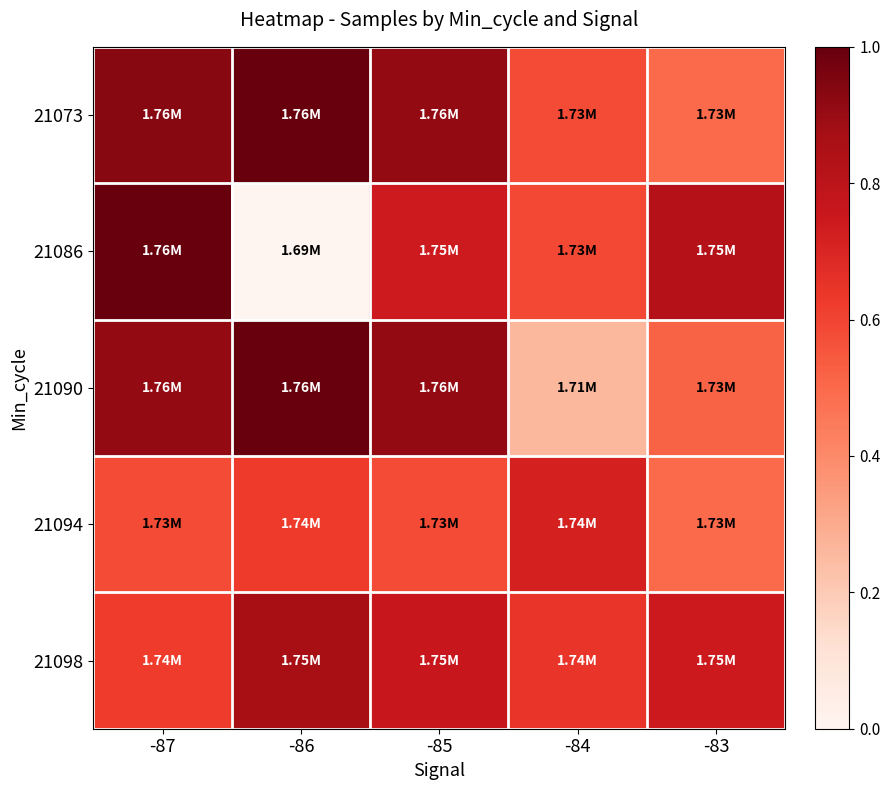

Rank the series at -85 from highest to lowest value.

21073, 21090, 21098, 21086, 21094